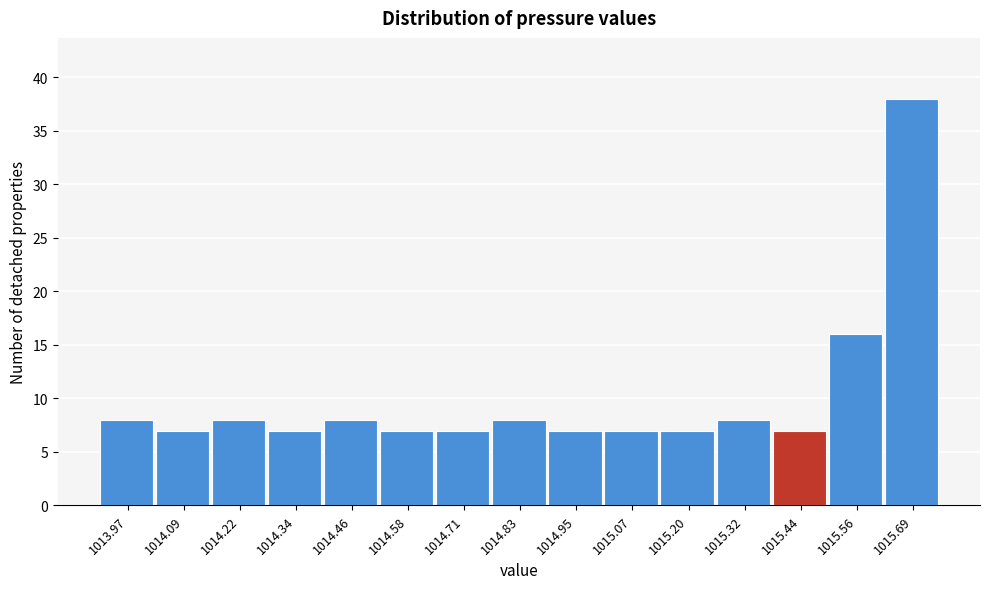

Reading left to right, transcribe all the data shown in this chart.

1013.97=8	1014.09=7	1014.22=8	1014.34=7	1014.46=8	1014.58=7	1014.71=7	1014.83=8	1014.95=7	1015.07=7	1015.20=7	1015.32=8	1015.44=7	1015.56=16	1015.69=38